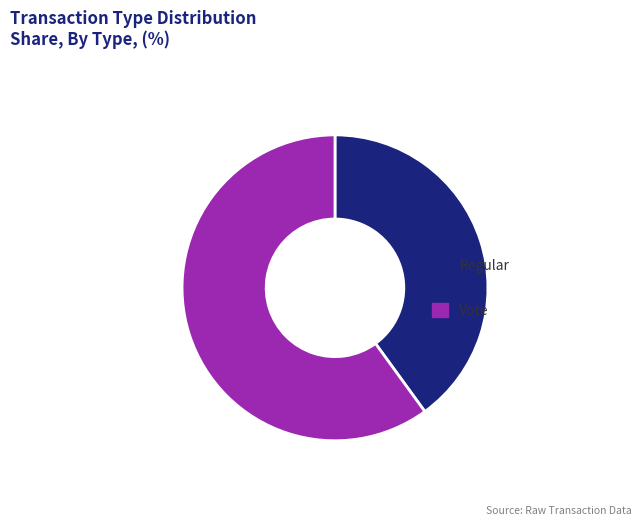

True or false: Vote accounts for 52% of the total.

False